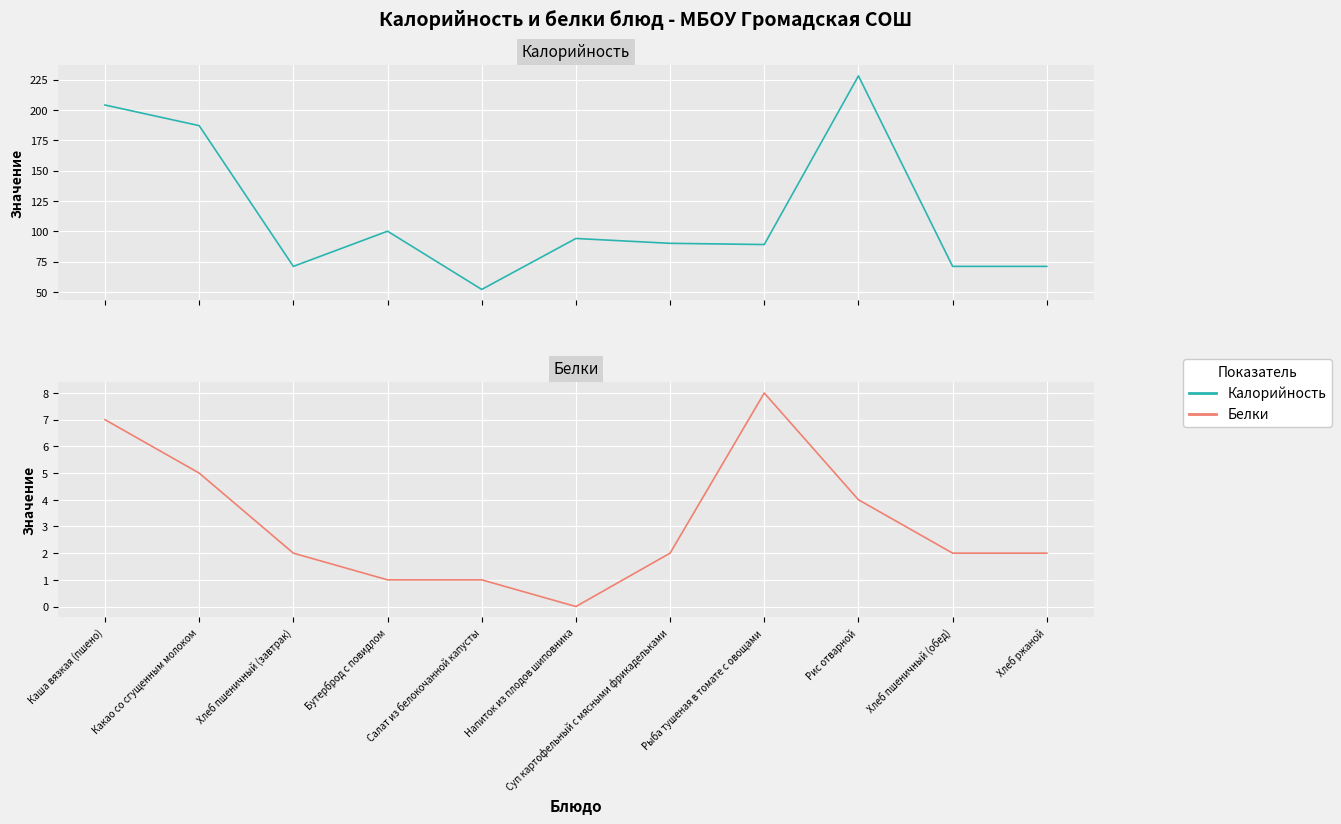

Between Напиток из плодов шиповника and Хлеб пшеничный (обед), which series saw the biggest shift?

Калорийность